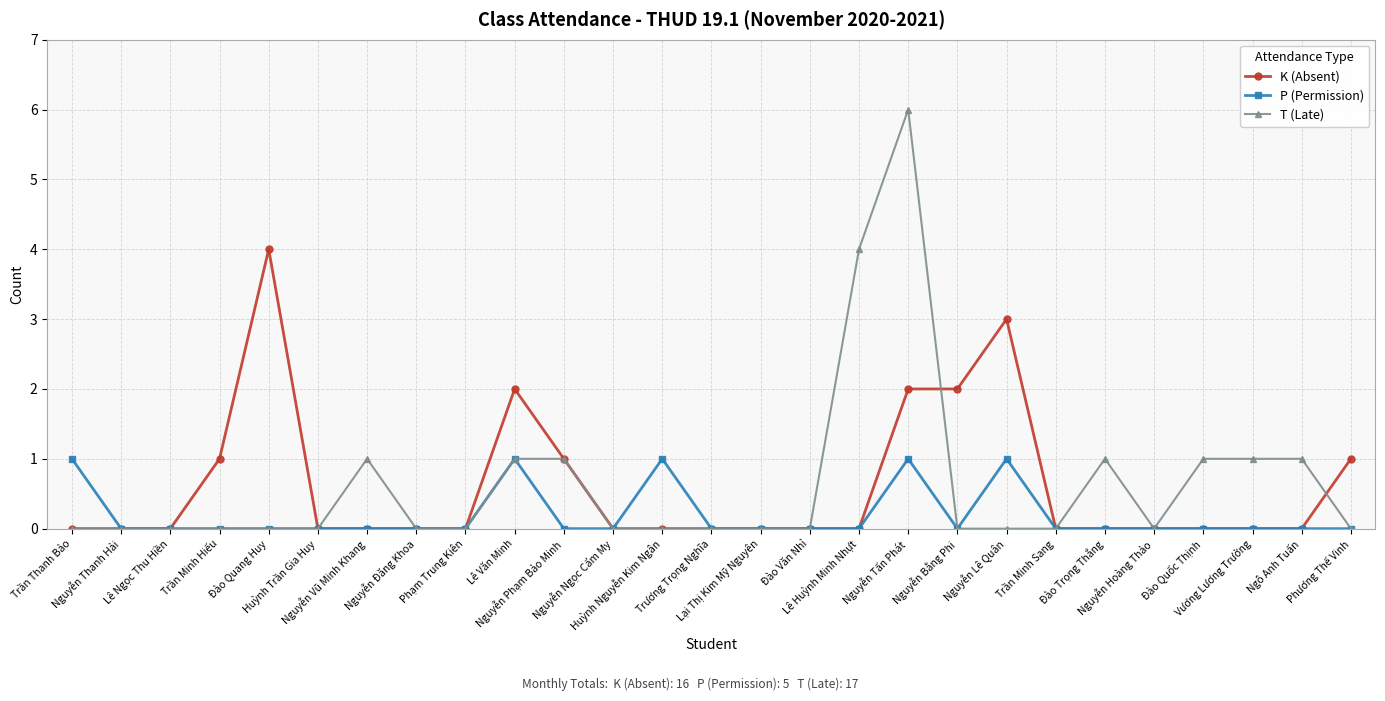

Which series has the widest spread of values?

T (Late)